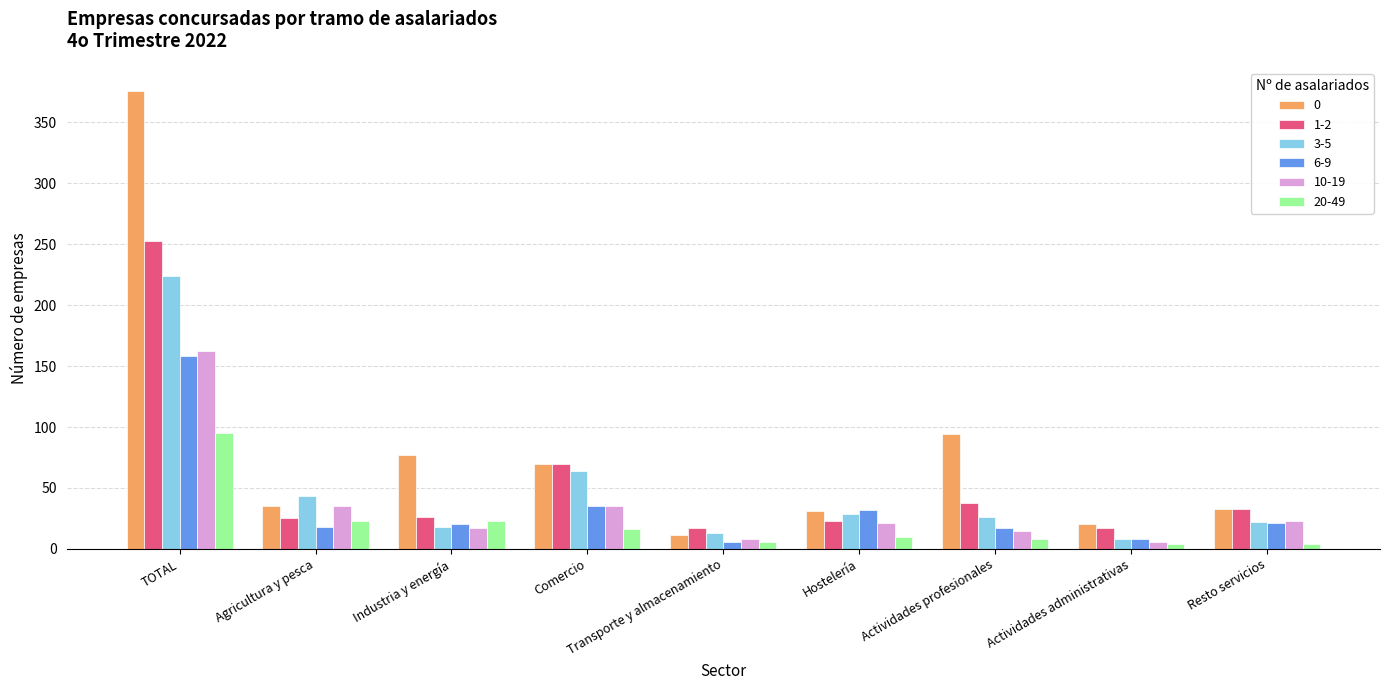

List the series in order of their peak value, lowest first.

20-49, 6-9, 10-19, 3-5, 1-2, 0